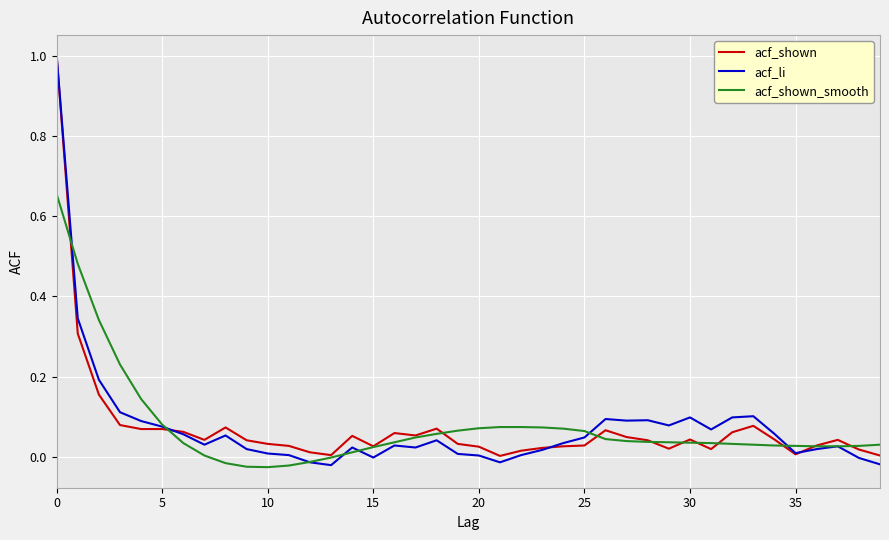

Which series has the widest spread of values?

acf_li